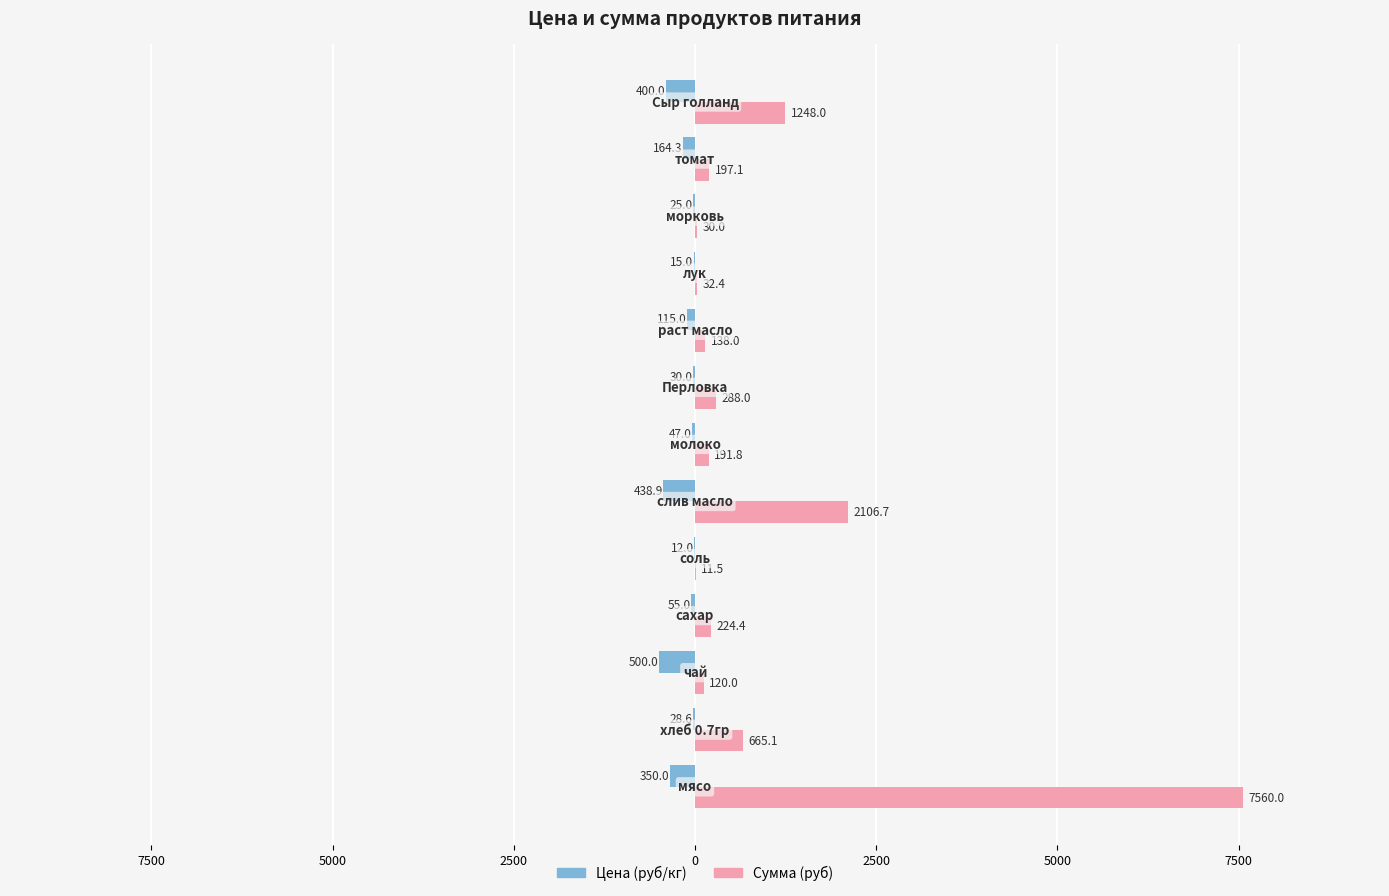

What are all the series names shown in the legend?

Цена (руб/кг), Сумма (руб)